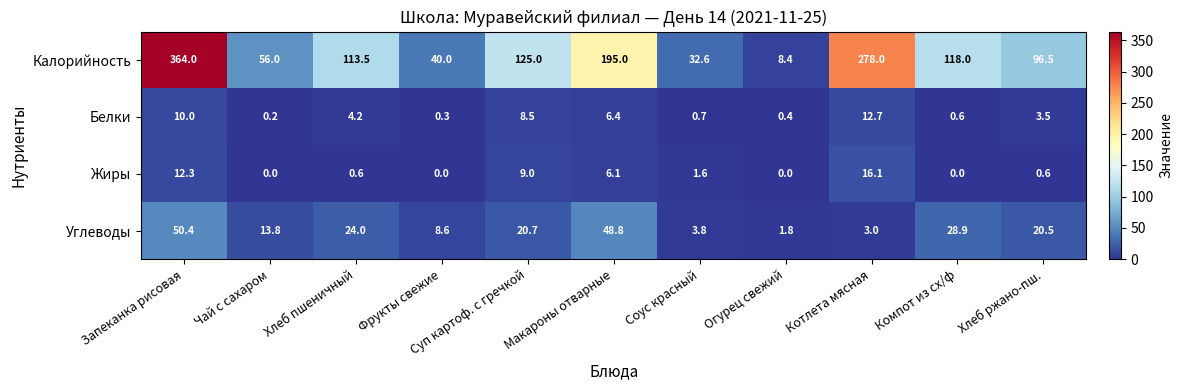

What is the maximum value shown in the chart?

364.0